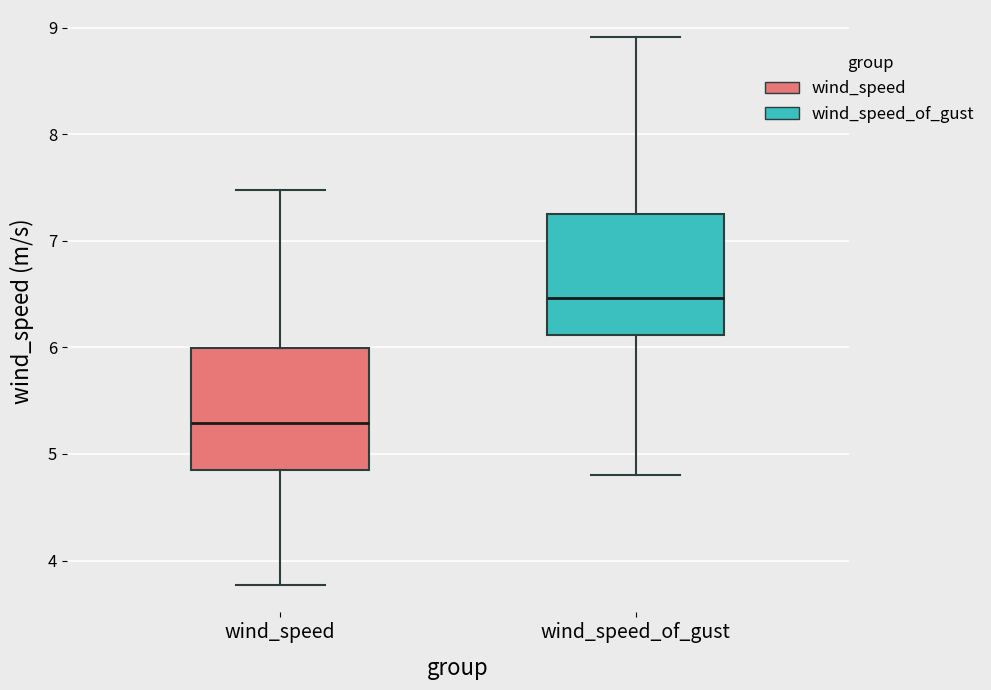

Reading left to right, read every box against the y-axis: the position of its median line, the range the box covers, and the ends of its whiskers. The values are not printed on the chart, so give them approximately, as read against the axis.

wind_speed: median 5.3, box 4.9 to 6.0, whiskers 3.8 to 7.5
wind_speed_of_gust: median 6.5, box 6.1 to 7.3, whiskers 4.8 to 8.9